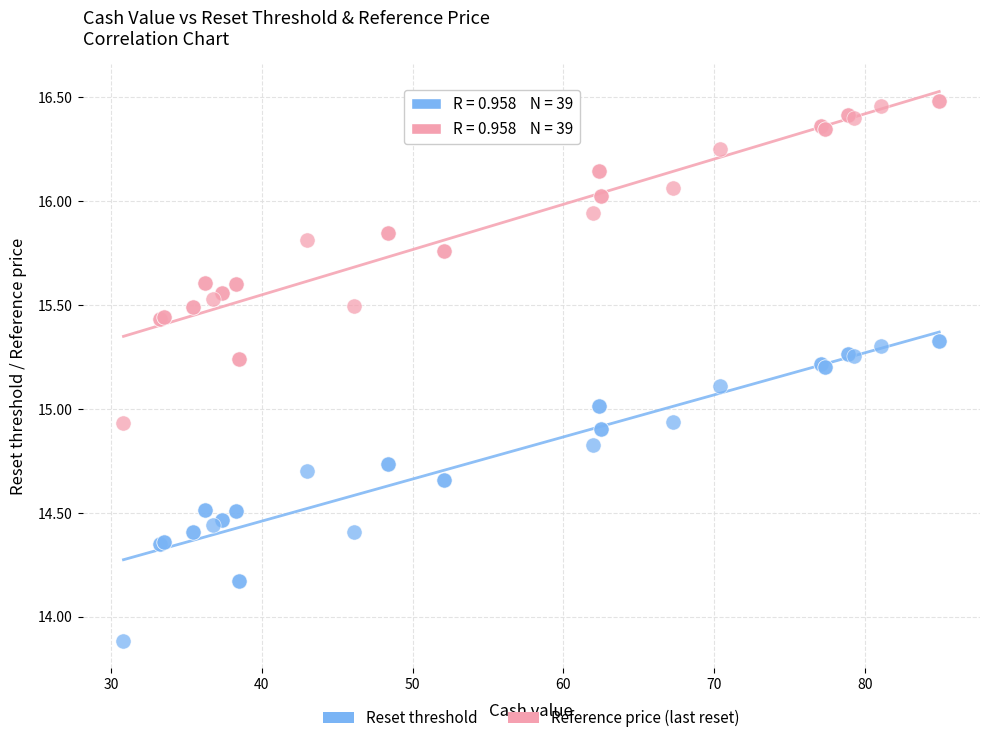

In the Reset threshold series, what Y value is closest to 14?

13.9